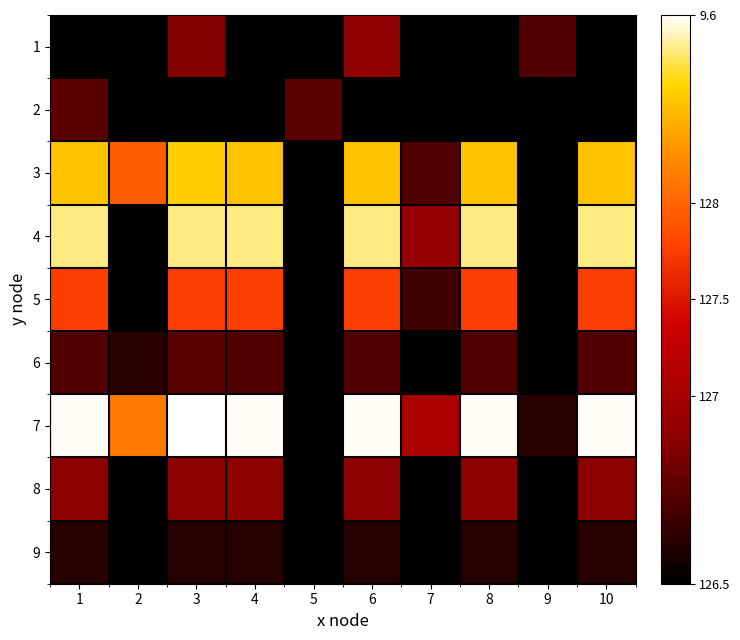

Rank the series at 6 from highest to lowest value.

7, 4, 3, 5, 1, 8, 6, 9, 2